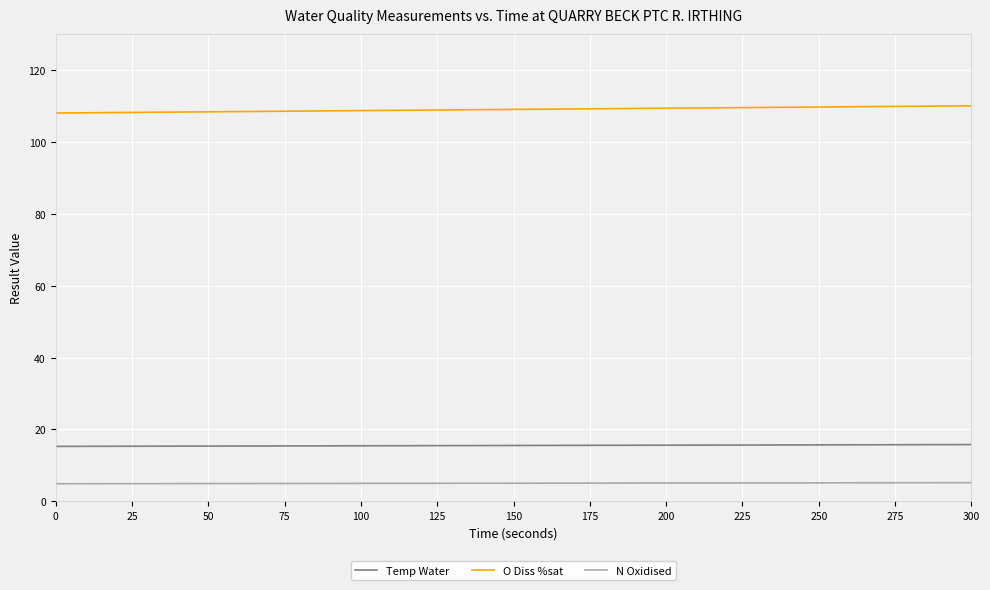

At how many categories does at least one series exceed 60?

20